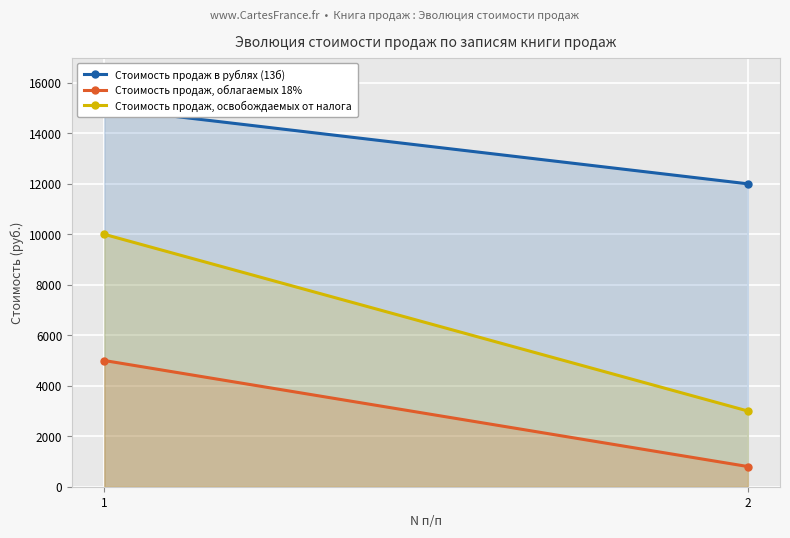

Reading left to right, extract all data points from this chart.

Стоимость продаж в рублях (13б): 1=15000	2=12000
Стоимость продаж, облагаемых 18%: 1=5000	2=800
Стоимость продаж, освобождаемых от налога: 1=10000	2=3000